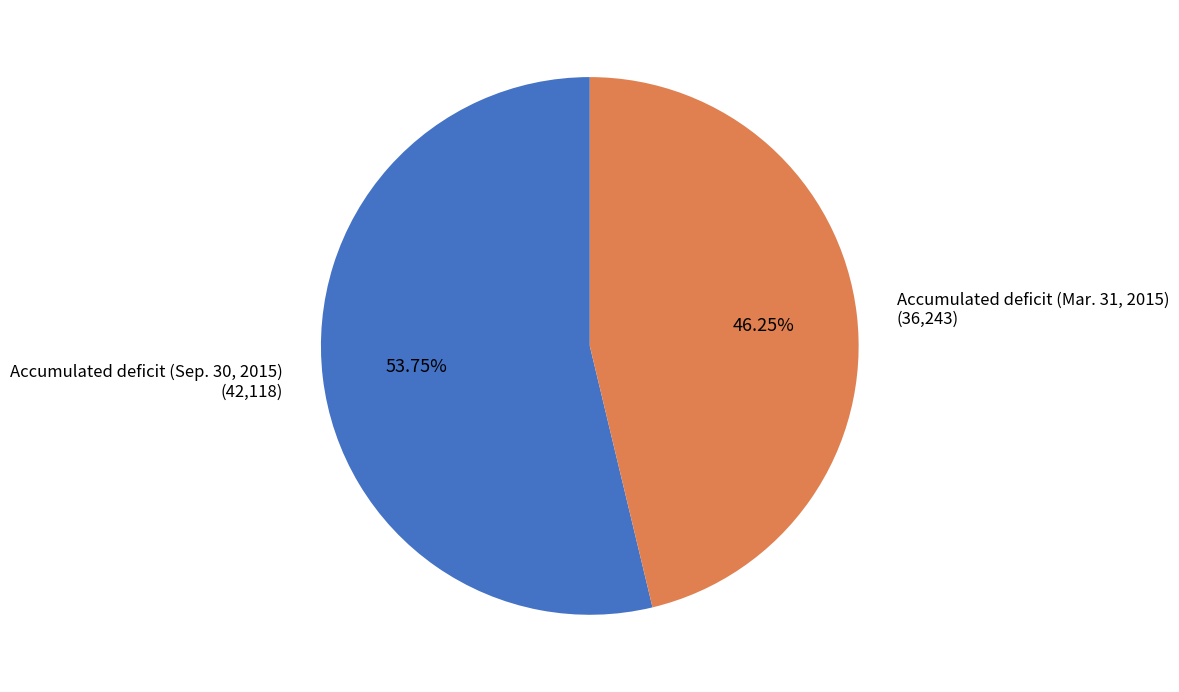

Which slice is the largest?

Accumulated deficit (Sep. 30, 2015)